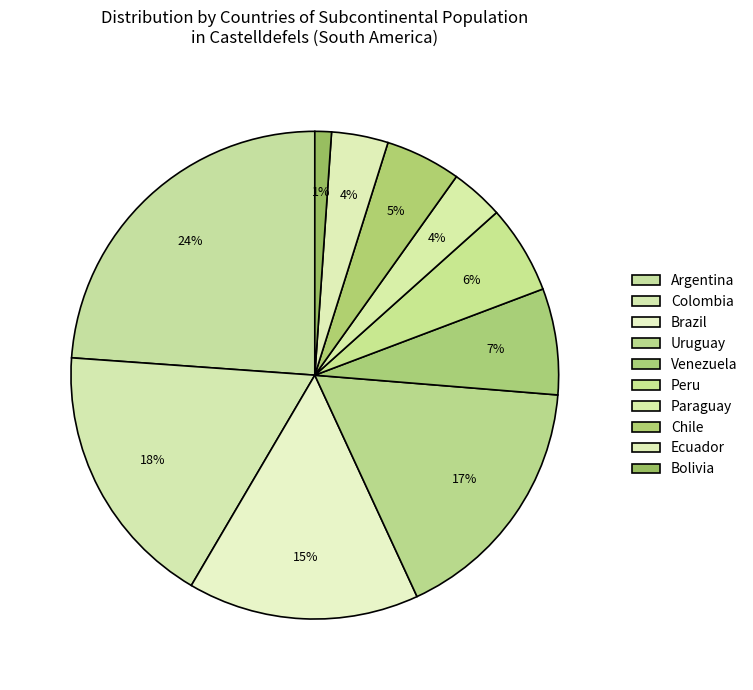

Rank the categories by value from lowest to highest.

Bolivia, Paraguay, Ecuador, Chile, Peru, Venezuela, Brazil, Uruguay, Colombia, Argentina